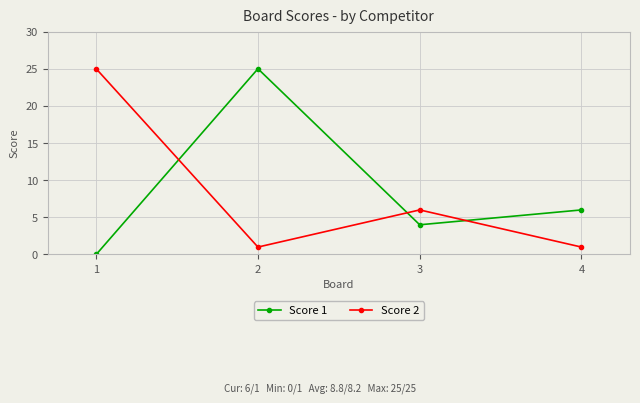

Does the chart have visible grid lines?

Yes